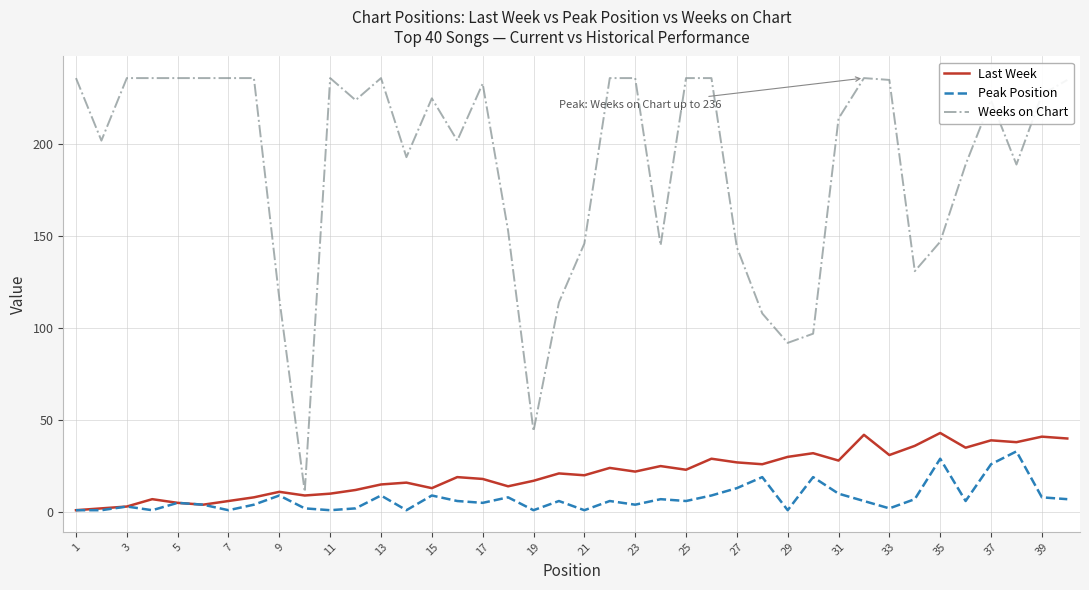

How many lines are shown in the chart?

3